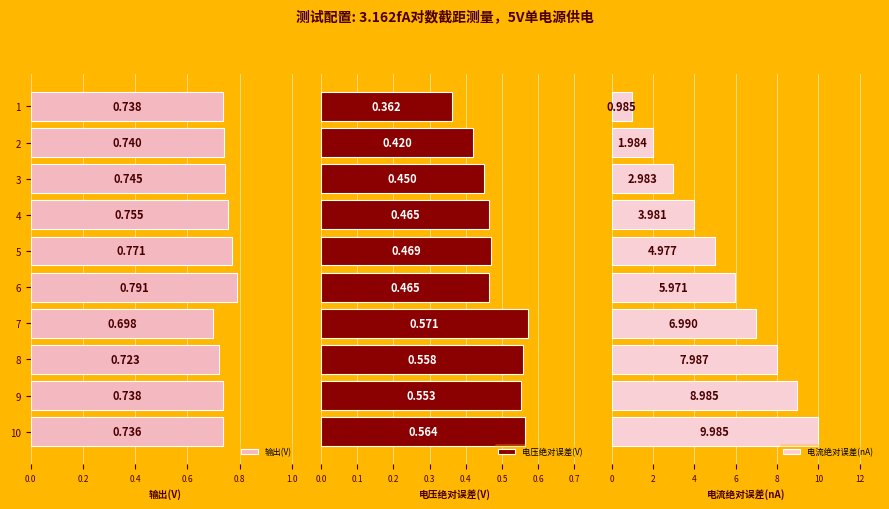

Between 4 and 1, which series saw the biggest shift?

电流绝对误差(nA)